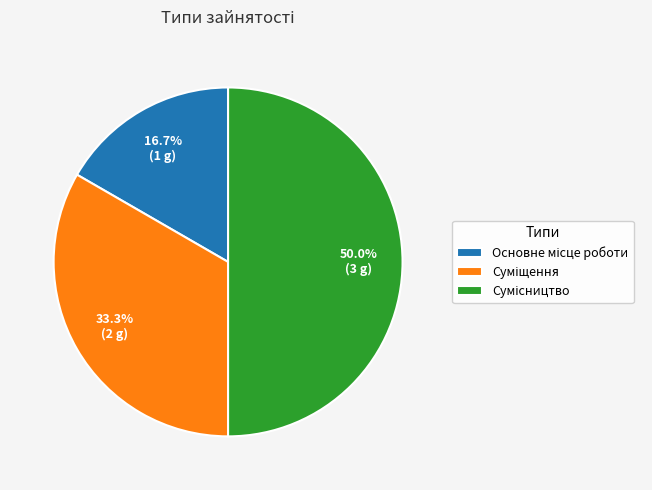

Rank the categories by value from lowest to highest.

Основне місце роботи, Суміщення, Сумісництво